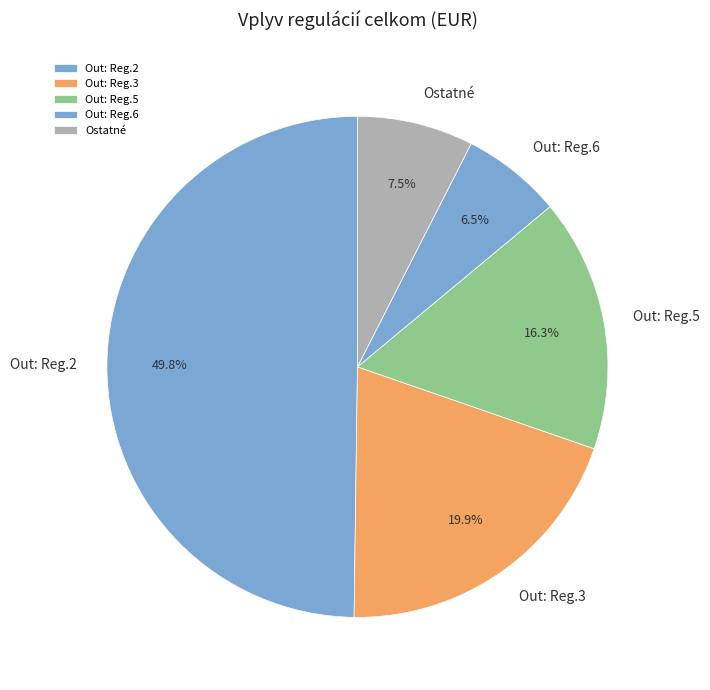

Does Ostatné account for over 50% of the chart?

No